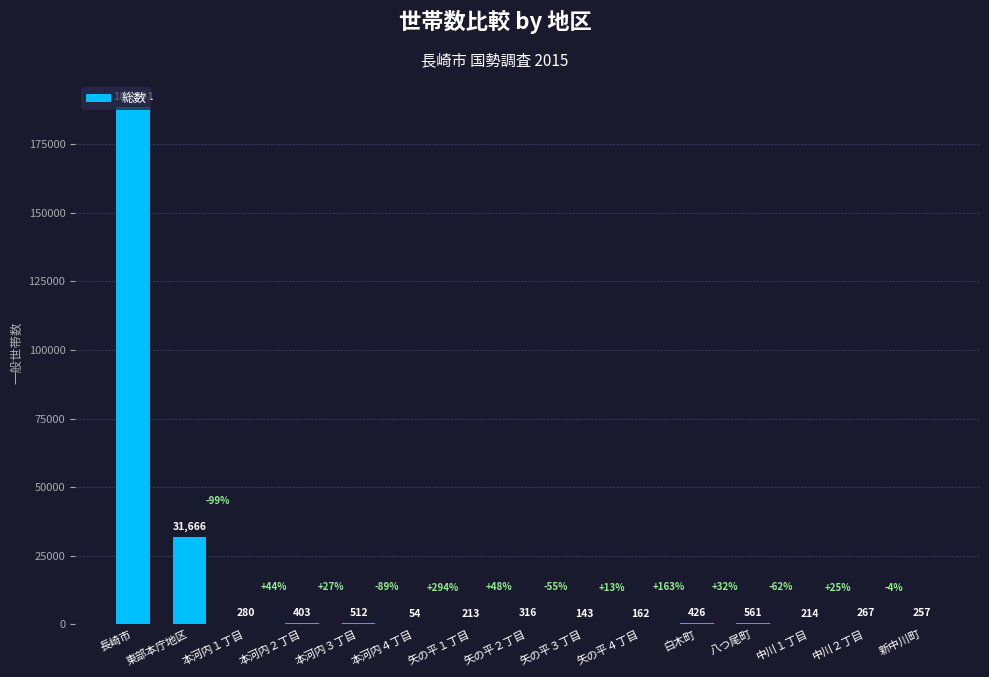

What is the sum of the values at 長崎市 and 東部本庁地区?

220257